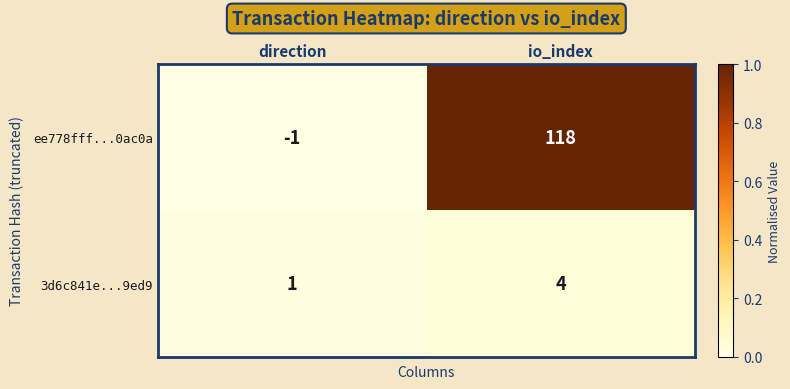

Is the value of ee778fff...0ac0a at direction greater than the value of 3d6c841e...9ed9 at direction?

No